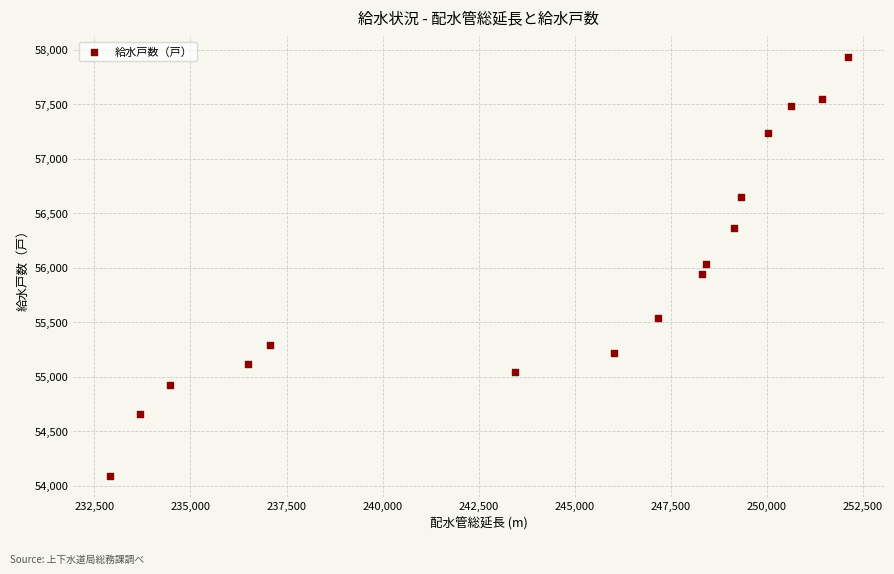

What is the range of Y values (max minus min)?

3841